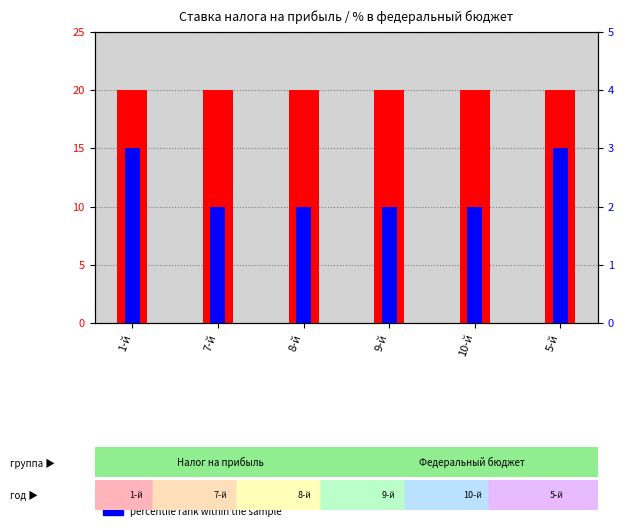

What is the difference between the highest and lowest values at 9-й?

18